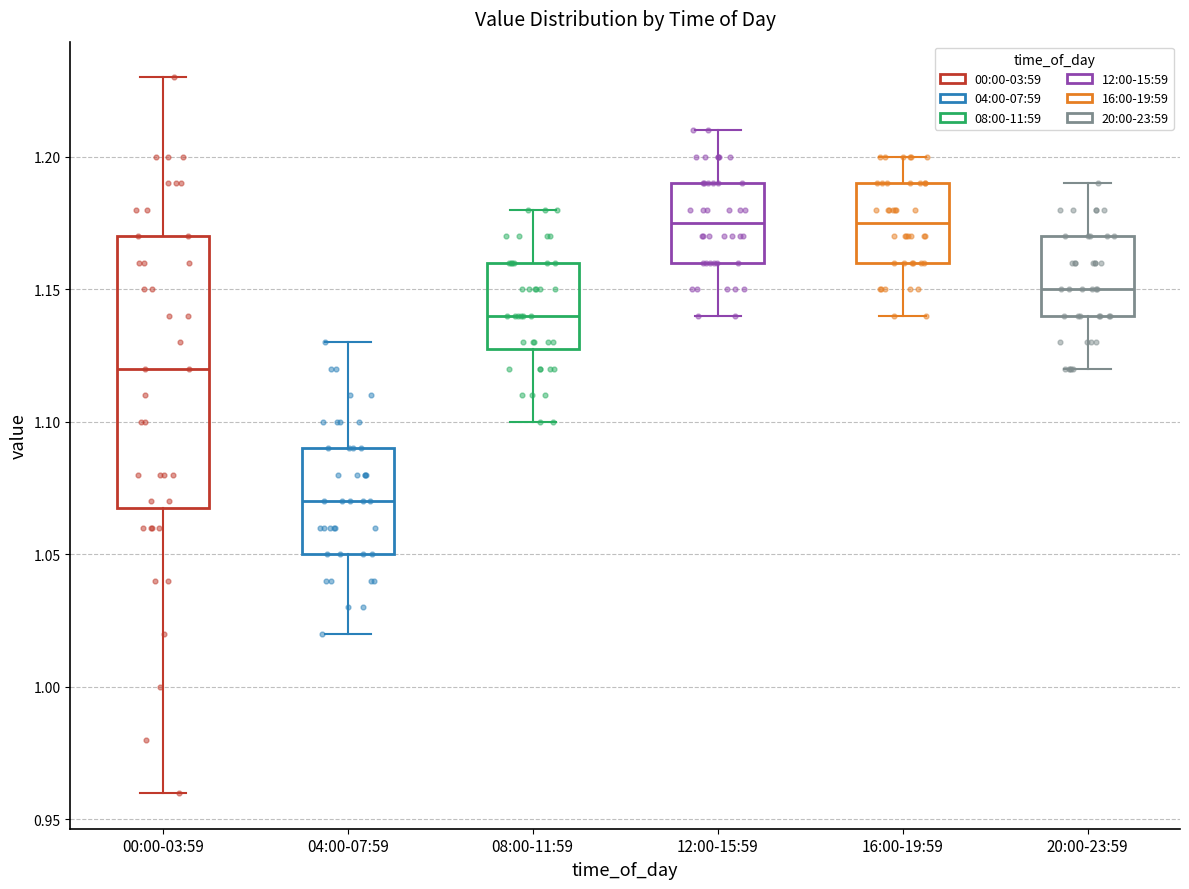

Which box has the lowest median line?

04:00-07:59